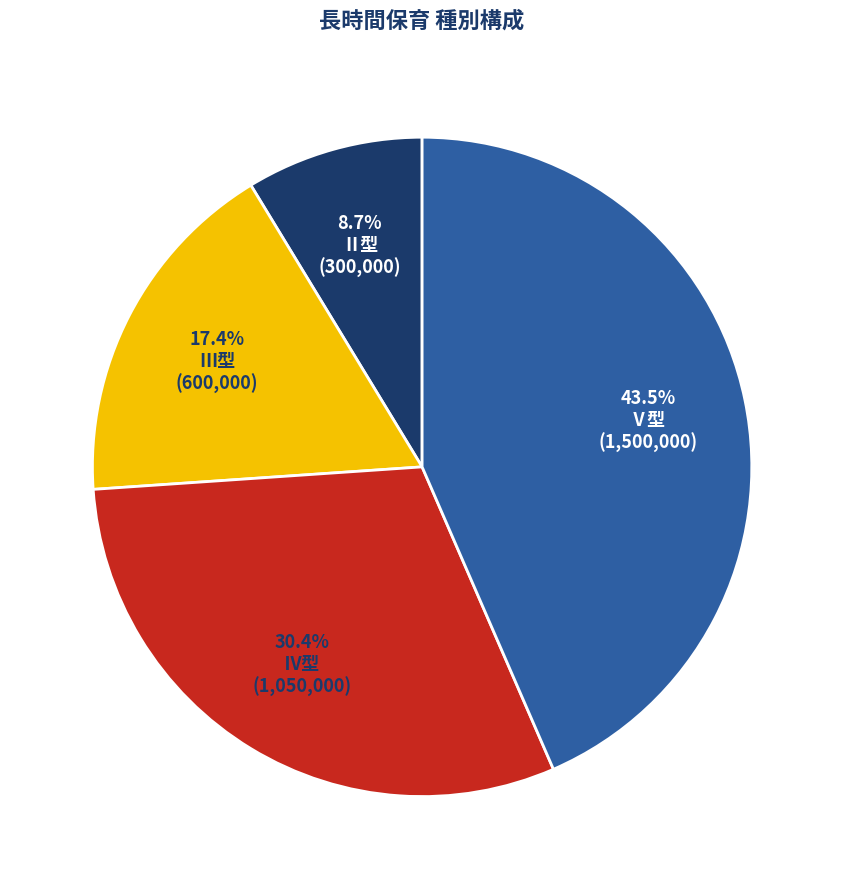

What percentage is NOT represented by Ⅱ型?

91.3%